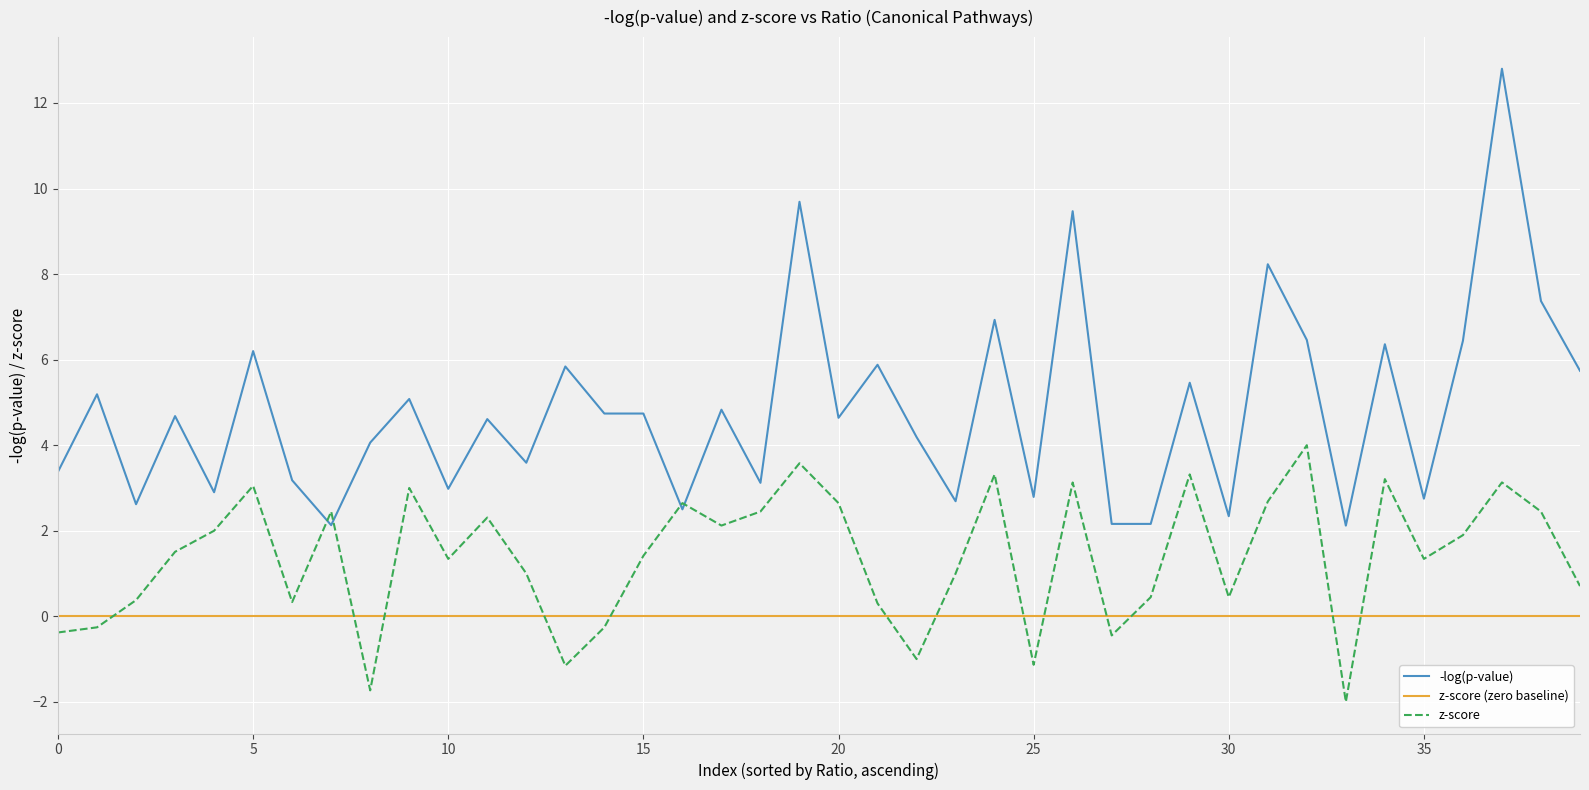

Which series has the widest spread of values?

-log(p-value)